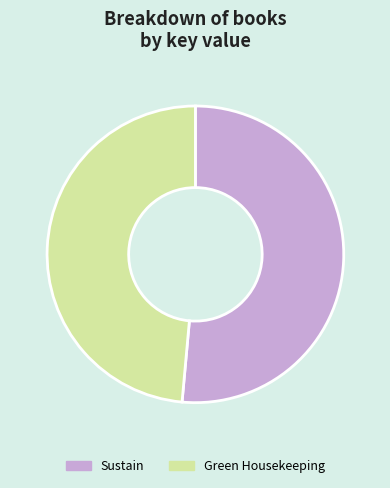

Rank the categories by value from lowest to highest.

Green Housekeeping, Sustain